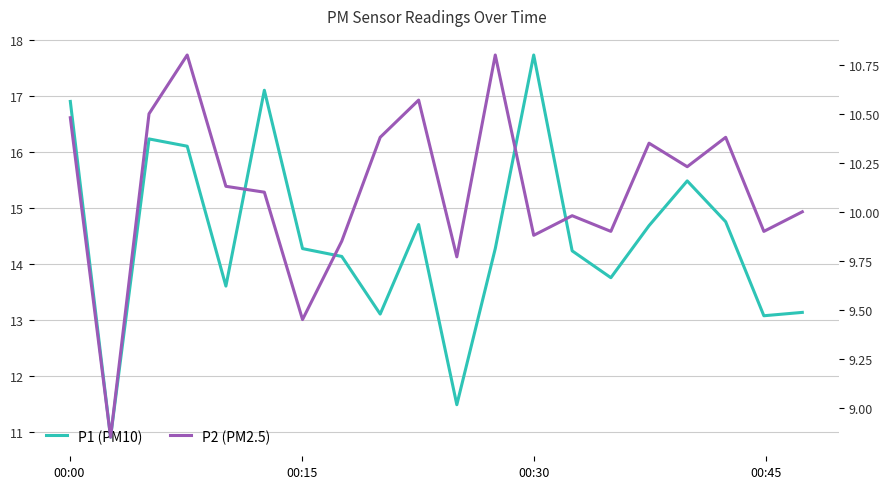

Which series has the widest spread of values?

P1 (PM10)